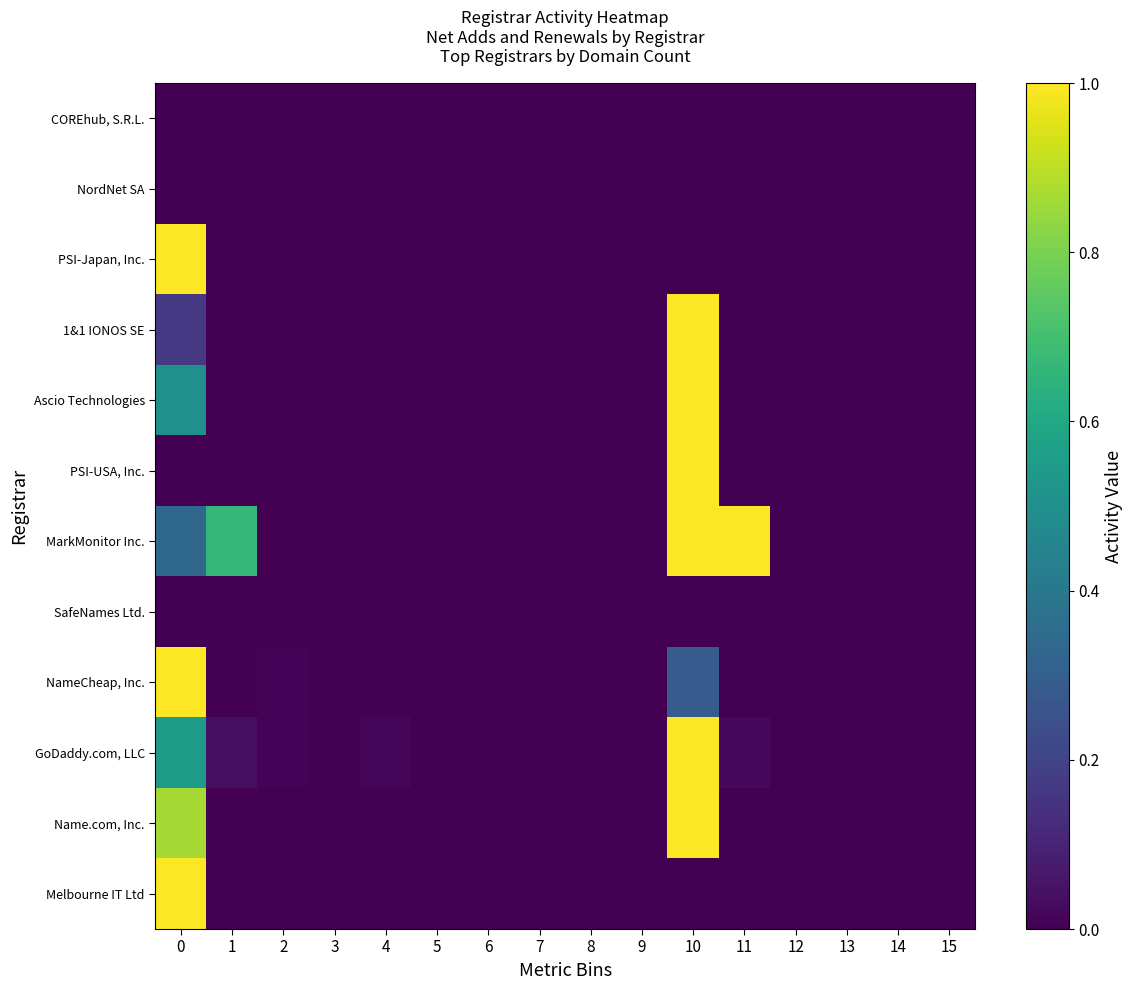

Reading left to right, list all the values displayed in this chart.

COREhub, S.R.L.: 0=0.0	1=0.0	2=0.0	3=0.0	4=0.0	5=0.0	6=0.0	7=0.0	8=0.0	9=0.0	10=0.0	11=0.0	12=0.0	13=0.0	14=0.0	15=0.0
NordNet SA: 0=0.0	1=0.0	2=0.0	3=0.0	4=0.0	5=0.0	6=0.0	7=0.0	8=0.0	9=0.0	10=0.0	11=0.0	12=0.0	13=0.0	14=0.0	15=0.0
PSI-Japan, Inc.: 0=1.0	1=0.0	2=0.0	3=0.0	4=0.0	5=0.0	6=0.0	7=0.0	8=0.0	9=0.0	10=0.0	11=0.0	12=0.0	13=0.0	14=0.0	15=0.0
1&1 IONOS SE: 0=0.2	1=0.0	2=0.0	3=0.0	4=0.0	5=0.0	6=0.0	7=0.0	8=0.0	9=0.0	10=1.0	11=0.0	12=0.0	13=0.0	14=0.0	15=0.0
Ascio Technologies: 0=0.5	1=0.0	2=0.0	3=0.0	4=0.0	5=0.0	6=0.0	7=0.0	8=0.0	9=0.0	10=1.0	11=0.0	12=0.0	13=0.0	14=0.0	15=0.0
PSI-USA, Inc.: 0=0.0	1=0.0	2=0.0	3=0.0	4=0.0	5=0.0	6=0.0	7=0.0	8=0.0	9=0.0	10=1.0	11=0.0	12=0.0	13=0.0	14=0.0	15=0.0
MarkMonitor Inc.: 0=0.3	1=0.7	2=0.0	3=0.0	4=0.0	5=0.0	6=0.0	7=0.0	8=0.0	9=0.0	10=1.0	11=1.0	12=0.0	13=0.0	14=0.0	15=0.0
SafeNames Ltd.: 0=0.0	1=0.0	2=0.0	3=0.0	4=0.0	5=0.0	6=0.0	7=0.0	8=0.0	9=0.0	10=0.0	11=0.0	12=0.0	13=0.0	14=0.0	15=0.0
NameCheap, Inc.: 0=1.0	1=0.0	2=0.0	3=0.0	4=0.0	5=0.0	6=0.0	7=0.0	8=0.0	9=0.0	10=0.3	11=0.0	12=0.0	13=0.0	14=0.0	15=0.0
GoDaddy.com, LLC: 0=0.5	1=0.0	2=0.0	3=0.0	4=0.0	5=0.0	6=0.0	7=0.0	8=0.0	9=0.0	10=1.0	11=0.0	12=0.0	13=0.0	14=0.0	15=0.0
Name.com, Inc.: 0=0.9	1=0.0	2=0.0	3=0.0	4=0.0	5=0.0	6=0.0	7=0.0	8=0.0	9=0.0	10=1.0	11=0.0	12=0.0	13=0.0	14=0.0	15=0.0
Melbourne IT Ltd: 0=1.0	1=0.0	2=0.0	3=0.0	4=0.0	5=0.0	6=0.0	7=0.0	8=0.0	9=0.0	10=0.0	11=0.0	12=0.0	13=0.0	14=0.0	15=0.0